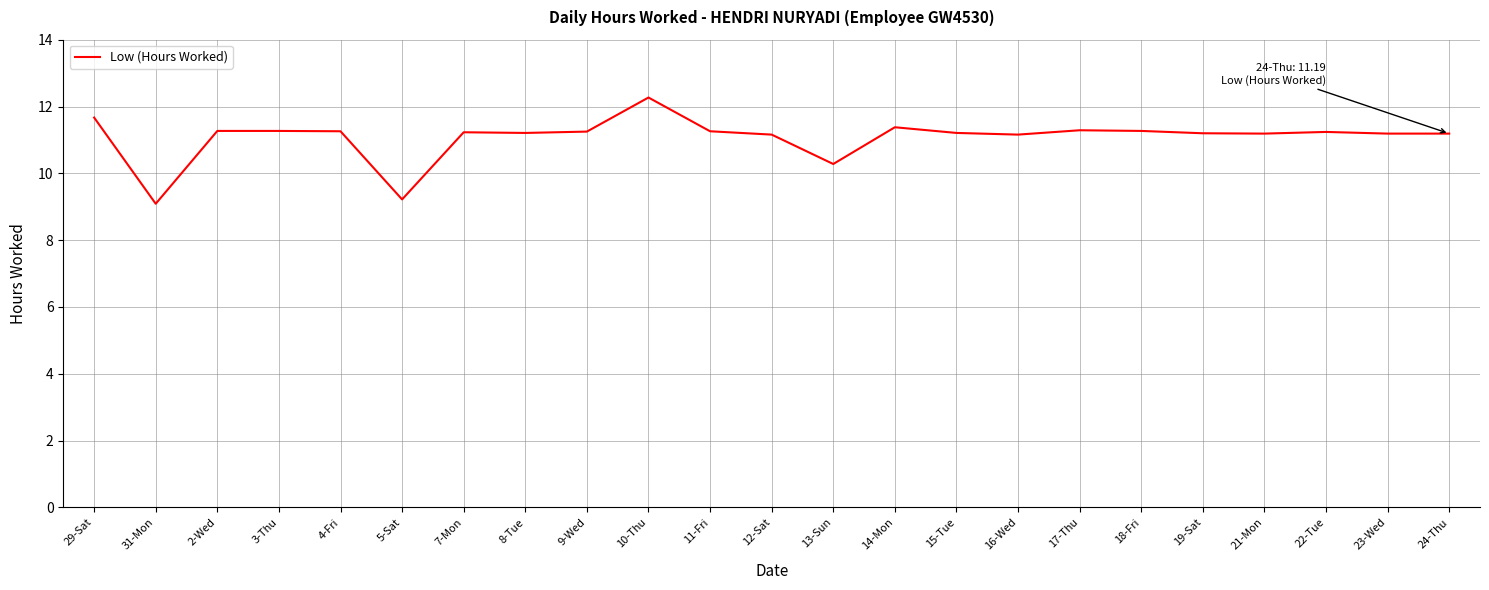

Between 5-Sat and 11-Fri, which is larger?

11-Fri